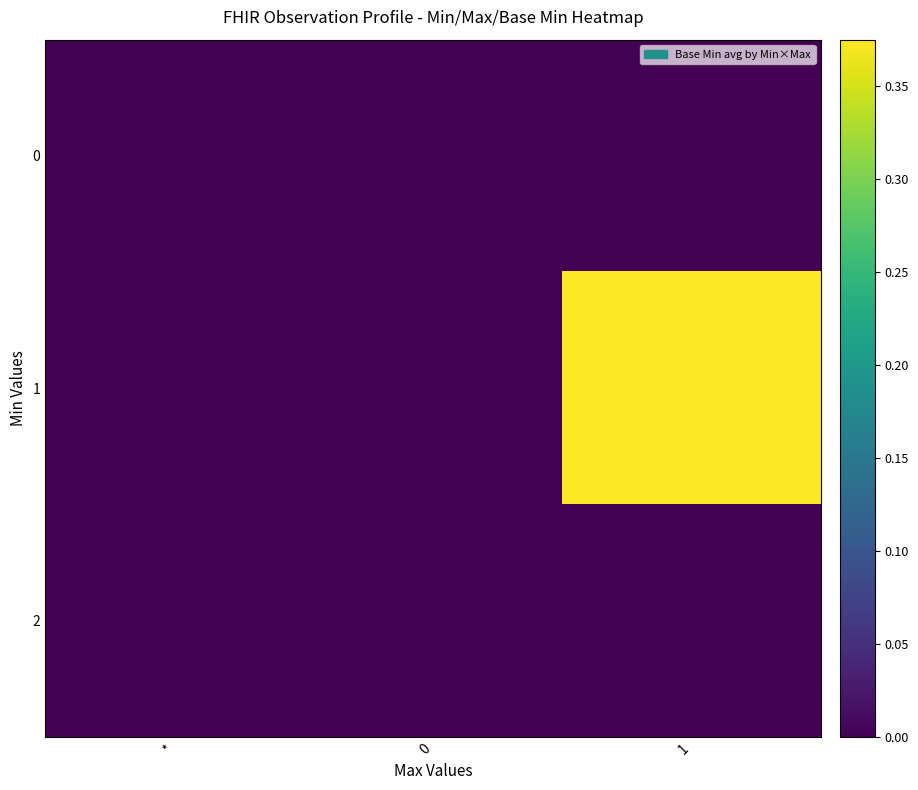

What is the total value across all series at 1?

0.4